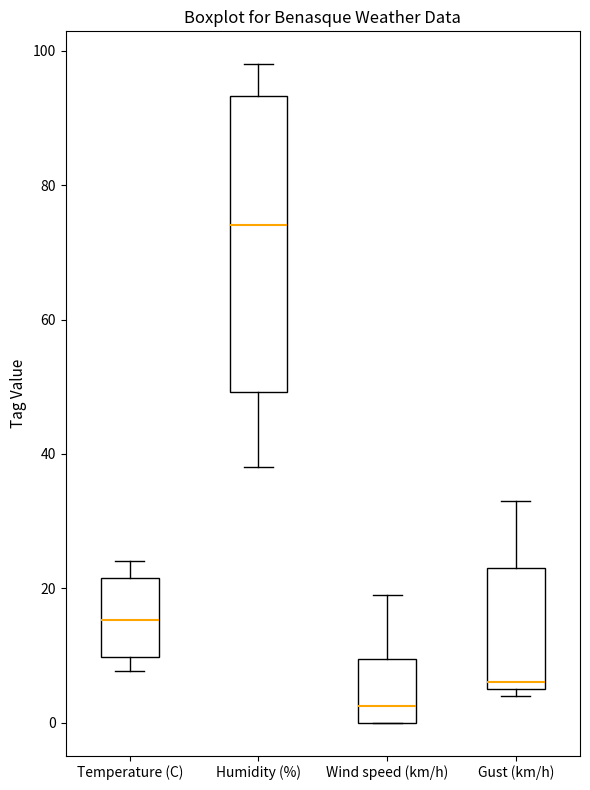

Comparing the boxes themselves (not the whiskers), which one is the tallest?

Humidity (%)